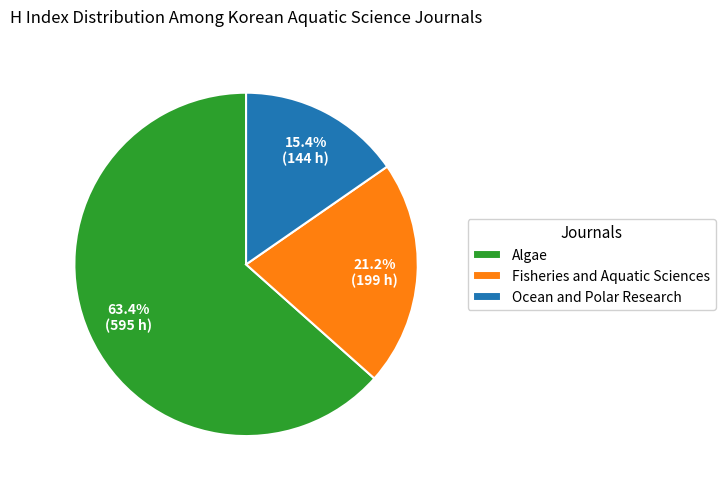

Which slice is the smallest?

Ocean and Polar Research